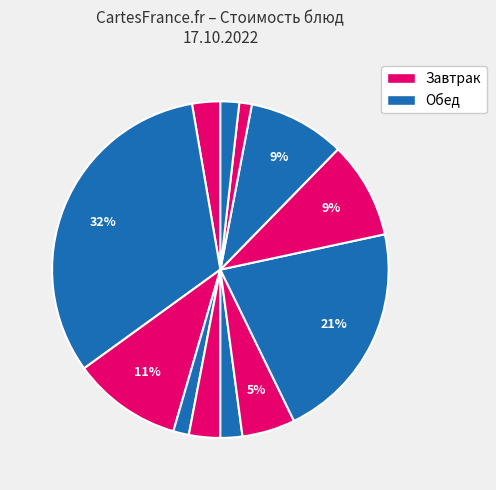

How many segments does this pie chart have?

12